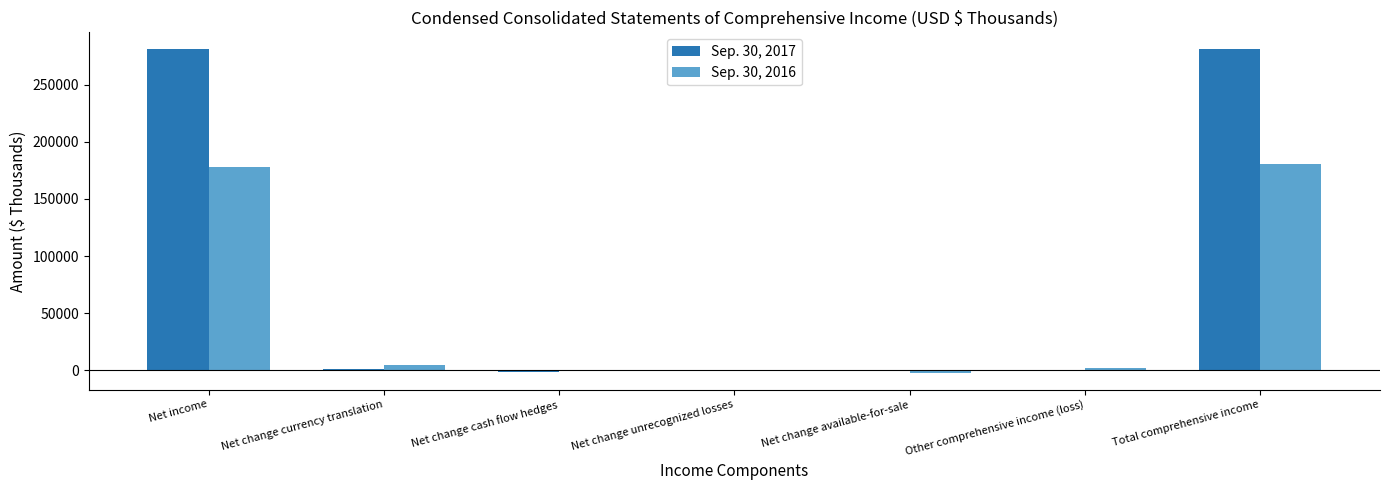

The value of Sep. 30, 2017 at Net income is 182489. True or false?

False